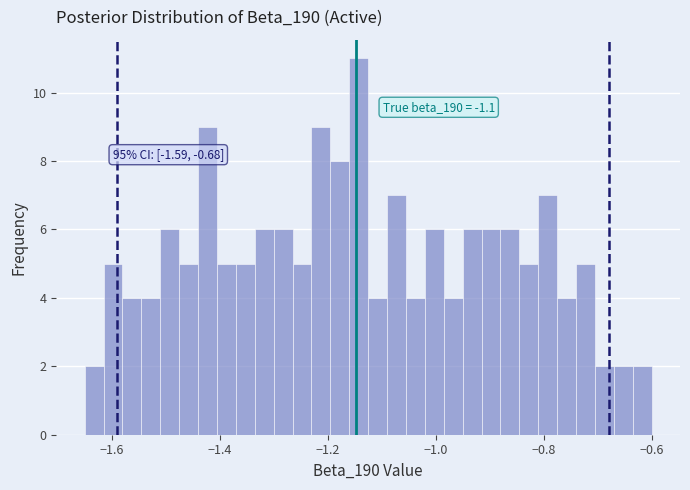

Around what value on the x-axis is the tallest bar? Give the approximate position of its centre, as read against the axis.

-1.14